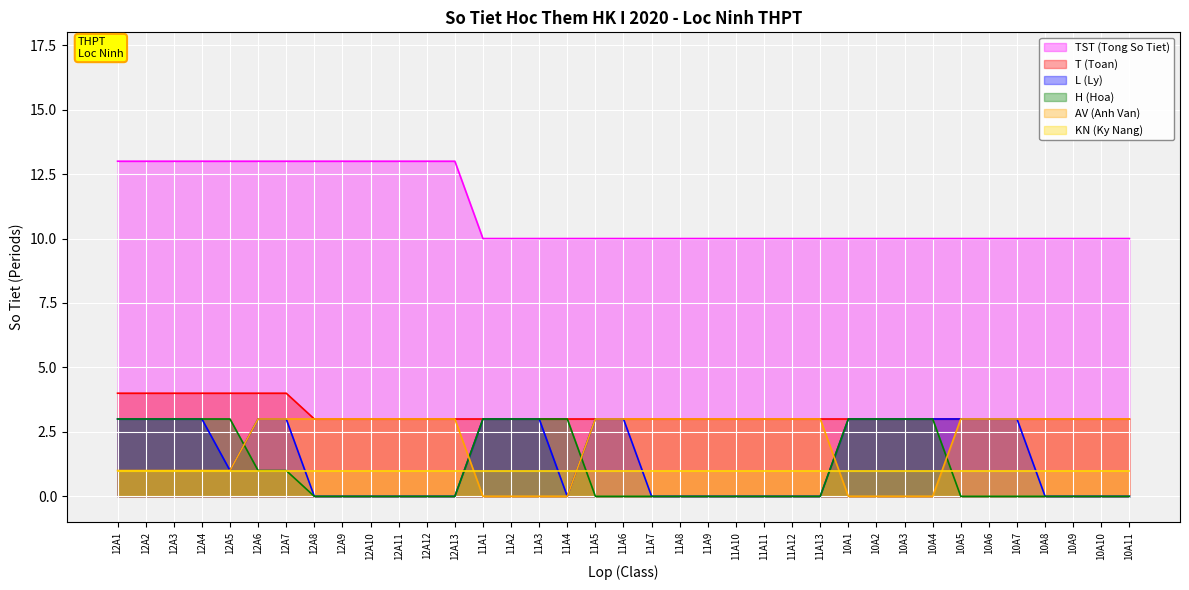

Is it true that AV (Anh Van) equals 3 at 12A13?

True